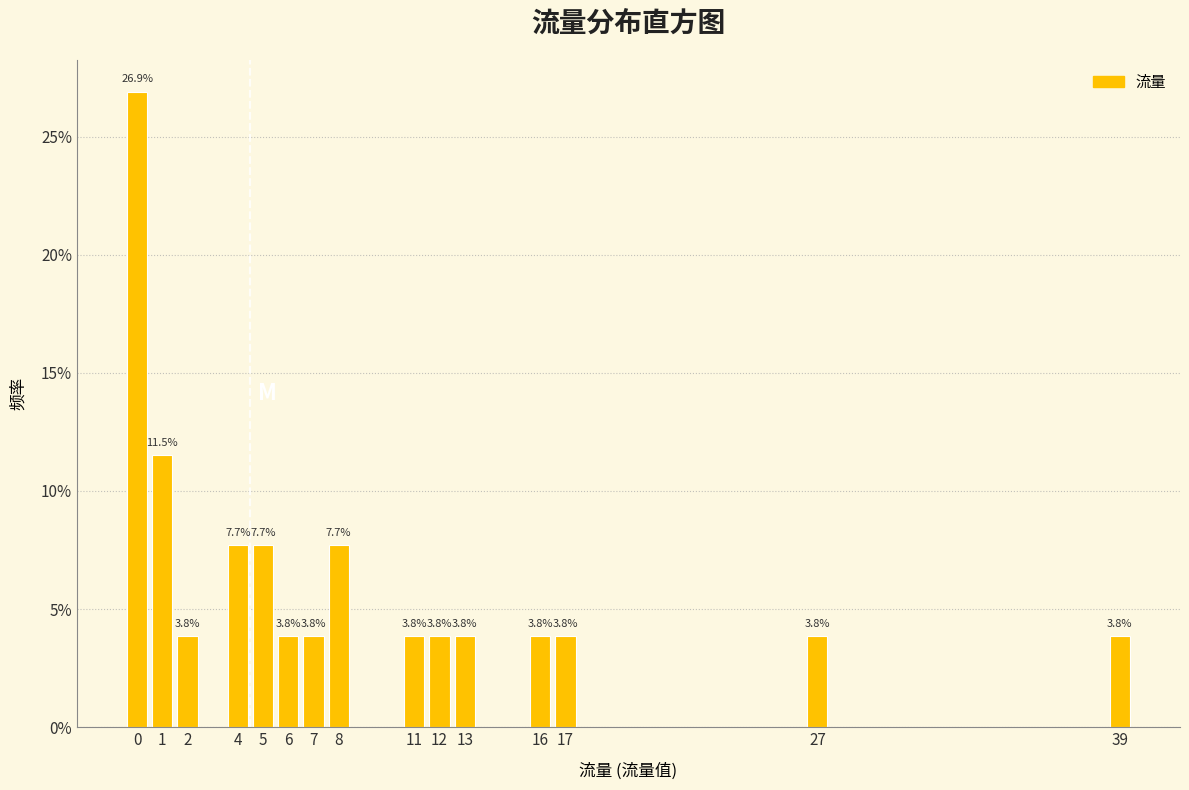

Over which range of the x-axis is the bar tallest?

-0.5 to 0.5